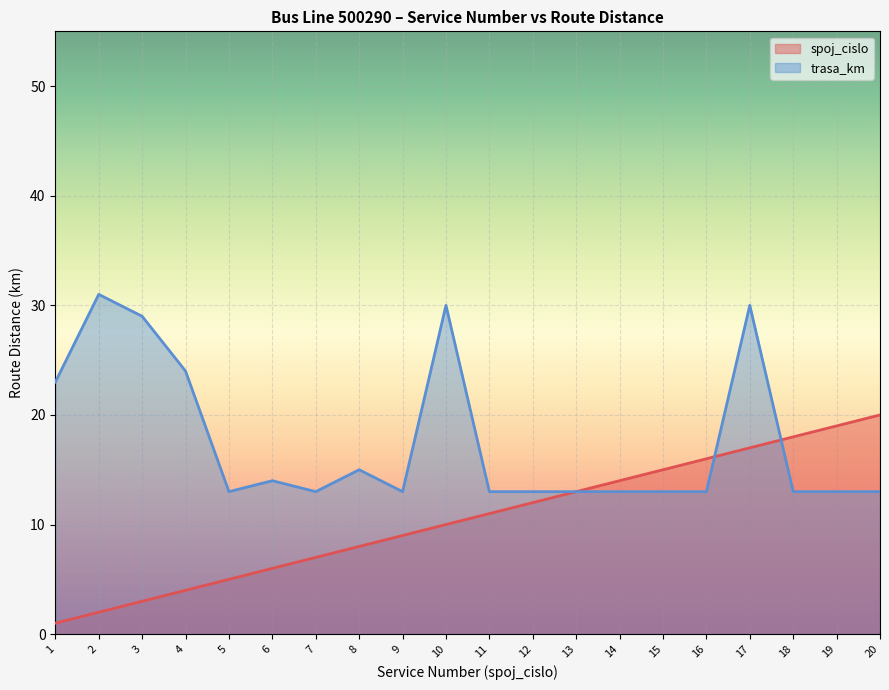

What is the smallest value displayed?

1